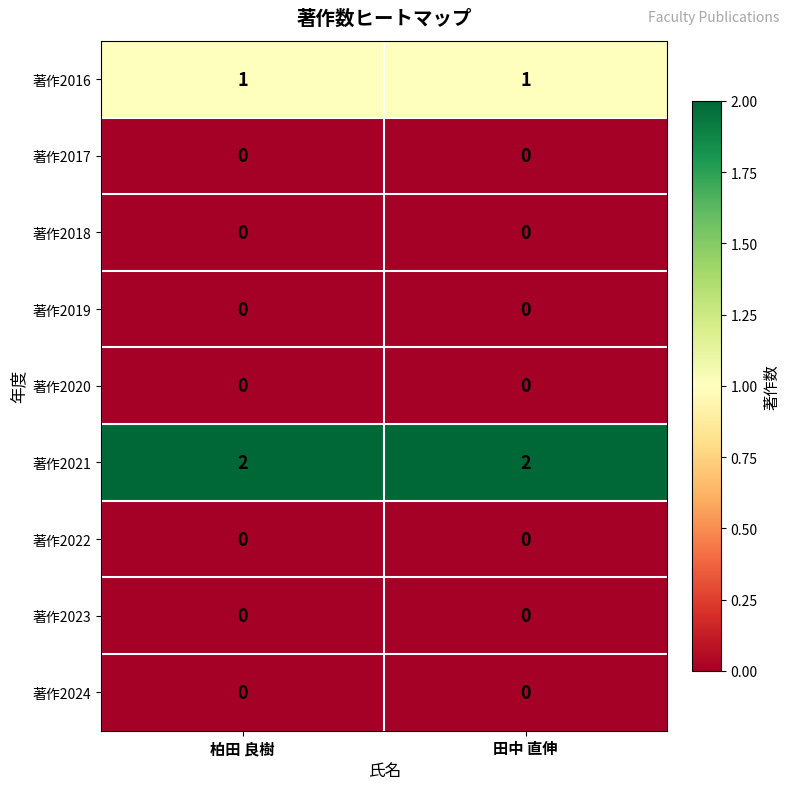

Is it true that 著作2023 equals 0 at 田中 直伸?

True